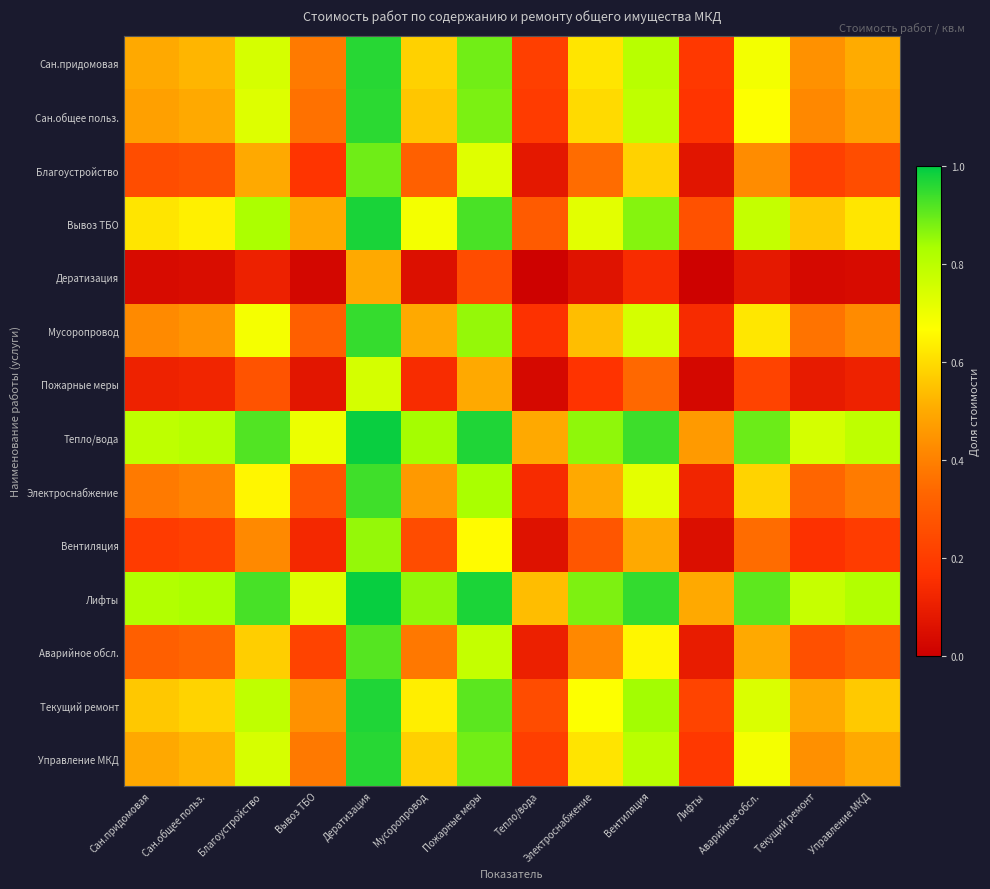

Reading left to right, what are all the values shown in this chart?

Сан.придомовая: Сан.придомовая=0.5	Сан.общее польз.=0.5	Благоустройство=0.7	Вывоз ТБО=0.4	Дератизация=1.0	Мусоропровод=0.6	Пожарные меры=0.9	Тепло/вода=0.2	Электроснабжение=0.6	Вентиляция=0.8	Лифты=0.2	Аварийное обсл.=0.7	Текущий ремонт=0.4	Управление МКД=0.5
Сан.общее польз.: Сан.придомовая=0.5	Сан.общее польз.=0.5	Благоустройство=0.7	Вывоз ТБО=0.4	Дератизация=1.0	Мусоропровод=0.6	Пожарные меры=0.9	Тепло/вода=0.2	Электроснабжение=0.6	Вентиляция=0.8	Лифты=0.2	Аварийное обсл.=0.7	Текущий ремонт=0.4	Управление МКД=0.5
Благоустройство: Сан.придомовая=0.3	Сан.общее польз.=0.3	Благоустройство=0.5	Вывоз ТБО=0.2	Дератизация=0.9	Мусоропровод=0.3	Пожарные меры=0.7	Тепло/вода=0.1	Электроснабжение=0.4	Вентиляция=0.6	Лифты=0.1	Аварийное обсл.=0.4	Текущий ремонт=0.2	Управление МКД=0.3
Вывоз ТБО: Сан.придомовая=0.6	Сан.общее польз.=0.6	Благоустройство=0.8	Вывоз ТБО=0.5	Дератизация=1.0	Мусоропровод=0.7	Пожарные меры=0.9	Тепло/вода=0.3	Электроснабжение=0.7	Вентиляция=0.9	Лифты=0.3	Аварийное обсл.=0.8	Текущий ремонт=0.6	Управление МКД=0.6
Дератизация: Сан.придомовая=0.0	Сан.общее польз.=0.0	Благоустройство=0.1	Вывоз ТБО=0.0	Дератизация=0.5	Мусоропровод=0.1	Пожарные меры=0.2	Тепло/вода=0.0	Электроснабжение=0.1	Вентиляция=0.1	Лифты=0.0	Аварийное обсл.=0.1	Текущий ремонт=0.0	Управление МКД=0.0
Мусоропровод: Сан.придомовая=0.4	Сан.общее польз.=0.4	Благоустройство=0.7	Вывоз ТБО=0.3	Дератизация=0.9	Мусоропровод=0.5	Пожарные меры=0.9	Тепло/вода=0.2	Электроснабжение=0.5	Вентиляция=0.7	Лифты=0.1	Аварийное обсл.=0.6	Текущий ремонт=0.4	Управление МКД=0.4
Пожарные меры: Сан.придомовая=0.1	Сан.общее польз.=0.1	Благоустройство=0.3	Вывоз ТБО=0.1	Дератизация=0.7	Мусоропровод=0.1	Пожарные меры=0.5	Тепло/вода=0.0	Электроснабжение=0.2	Вентиляция=0.3	Лифты=0.0	Аварийное обсл.=0.2	Текущий ремонт=0.1	Управление МКД=0.1
Тепло/вода: Сан.придомовая=0.8	Сан.общее польз.=0.8	Благоустройство=0.9	Вывоз ТБО=0.7	Дератизация=1.0	Мусоропровод=0.8	Пожарные меры=1.0	Тепло/вода=0.5	Электроснабжение=0.9	Вентиляция=0.9	Лифты=0.5	Аварийное обсл.=0.9	Текущий ремонт=0.7	Управление МКД=0.8
Электроснабжение: Сан.придомовая=0.4	Сан.общее польз.=0.4	Благоустройство=0.6	Вывоз ТБО=0.3	Дератизация=0.9	Мусоропровод=0.5	Пожарные меры=0.8	Тепло/вода=0.1	Электроснабжение=0.5	Вентиляция=0.7	Лифты=0.1	Аварийное обсл.=0.6	Текущий ремонт=0.3	Управление МКД=0.4
Вентиляция: Сан.придомовая=0.2	Сан.общее польз.=0.2	Благоустройство=0.4	Вывоз ТБО=0.1	Дератизация=0.9	Мусоропровод=0.2	Пожарные меры=0.7	Тепло/вода=0.1	Электроснабжение=0.3	Вентиляция=0.5	Лифты=0.1	Аварийное обсл.=0.4	Текущий ремонт=0.2	Управление МКД=0.2
Лифты: Сан.придомовая=0.8	Сан.общее польз.=0.8	Благоустройство=0.9	Вывоз ТБО=0.7	Дератизация=1.0	Мусоропровод=0.9	Пожарные меры=1.0	Тепло/вода=0.5	Электроснабжение=0.9	Вентиляция=0.9	Лифты=0.5	Аварийное обсл.=0.9	Текущий ремонт=0.8	Управление МКД=0.8
Аварийное обсл.: Сан.придомовая=0.3	Сан.общее польз.=0.3	Благоустройство=0.6	Вывоз ТБО=0.2	Дератизация=0.9	Мусоропровод=0.4	Пожарные меры=0.8	Тепло/вода=0.1	Электроснабжение=0.4	Вентиляция=0.6	Лифты=0.1	Аварийное обсл.=0.5	Текущий ремонт=0.3	Управление МКД=0.3
Текущий ремонт: Сан.придомовая=0.6	Сан.общее польз.=0.6	Благоустройство=0.8	Вывоз ТБО=0.4	Дератизация=1.0	Мусоропровод=0.6	Пожарные меры=0.9	Тепло/вода=0.3	Электроснабжение=0.7	Вентиляция=0.8	Лифты=0.2	Аварийное обсл.=0.7	Текущий ремонт=0.5	Управление МКД=0.6
Управление МКД: Сан.придомовая=0.5	Сан.общее польз.=0.5	Благоустройство=0.7	Вывоз ТБО=0.4	Дератизация=1.0	Мусоропровод=0.6	Пожарные меры=0.9	Тепло/вода=0.2	Электроснабжение=0.6	Вентиляция=0.8	Лифты=0.2	Аварийное обсл.=0.7	Текущий ремонт=0.4	Управление МКД=0.5